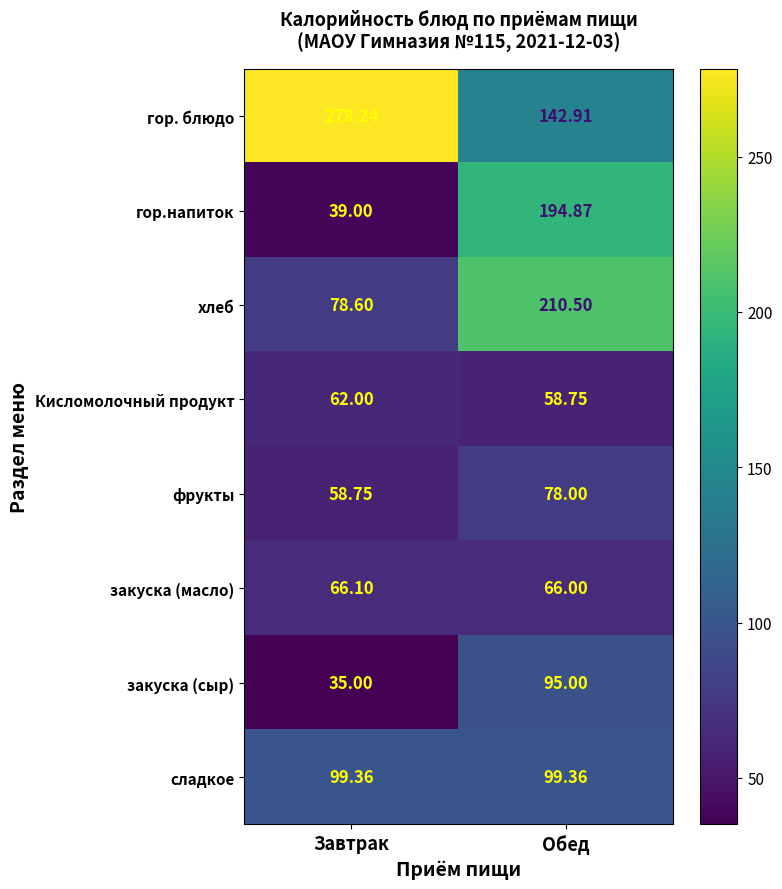

What is the maximum value shown in the chart?

278.2